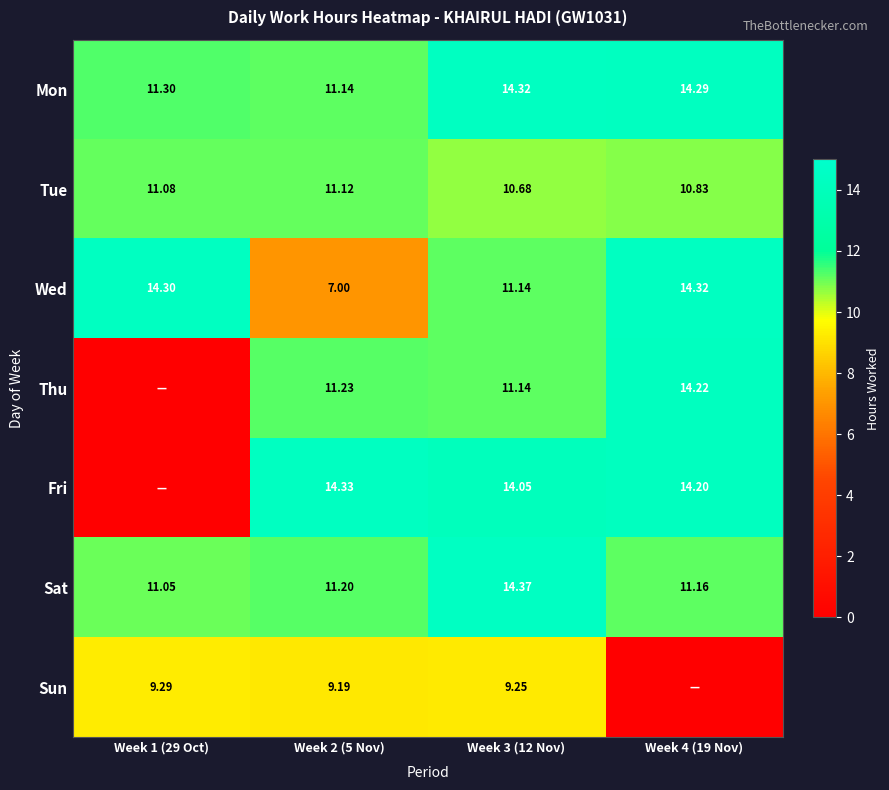

Is the value of Sat at Week 4 (19 Nov) greater than the value of Wed at Week 4 (19 Nov)?

No